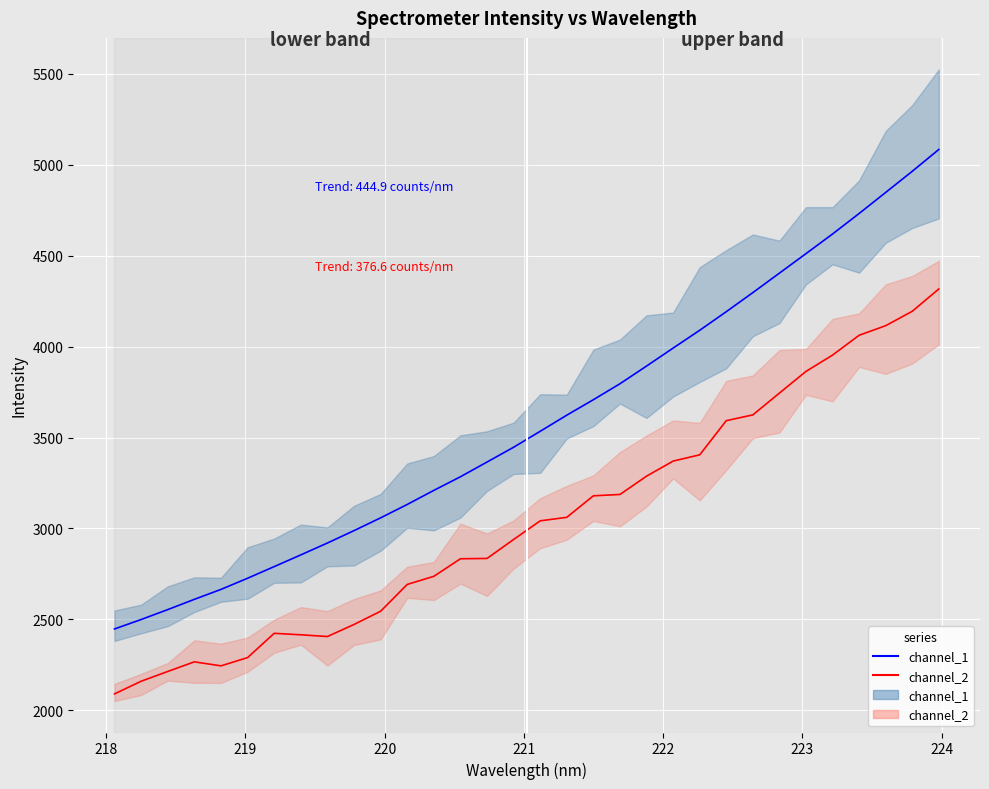

Reading left to right, extract all data points from this chart.

channel_1: 2446.7	2498.7	2553.2	2609.7	2664.4	2725.7	2789.8	2854.3	2919.6	2987.7	3058.1	3131.7	3209.1	3284.1	3365.1	3446.5	3534.2	3622.9	3708.0	3795.8	3893.1	3992.0	4089.9	4192.2	4297.2	4404.4	4511.6	4619.6	4732.4	4848.3	4964.4	5084.6
channel_2: 2089.4	2159.1	2212.9	2265.9	2243.8	2289.1	2422.8	2414.7	2405.1	2471.6	2544.2	2691.8	2736.3	2832.9	2834.7	2939.0	3041.6	3060.9	3179.2	3186.7	3287.4	3370.3	3404.7	3592.6	3624.4	3744.5	3863.7	3953.5	4062.5	4115.1	4194.4	4317.1